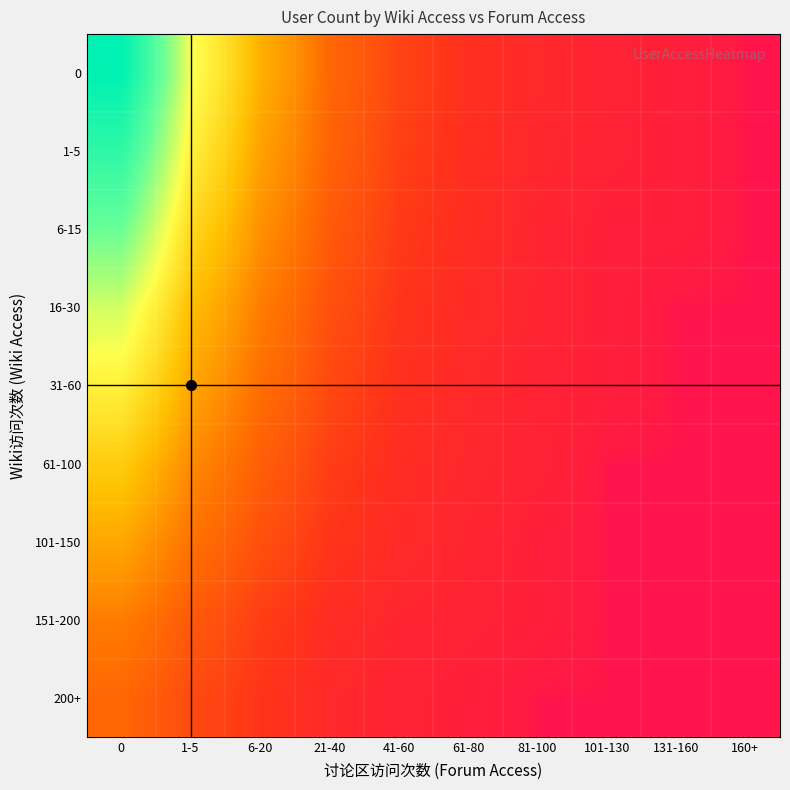

Rank the series at 21-40 from highest to lowest value.

0, 1-5, 6-15, 16-30, 31-60, 61-100, 101-150, 151-200, 200+